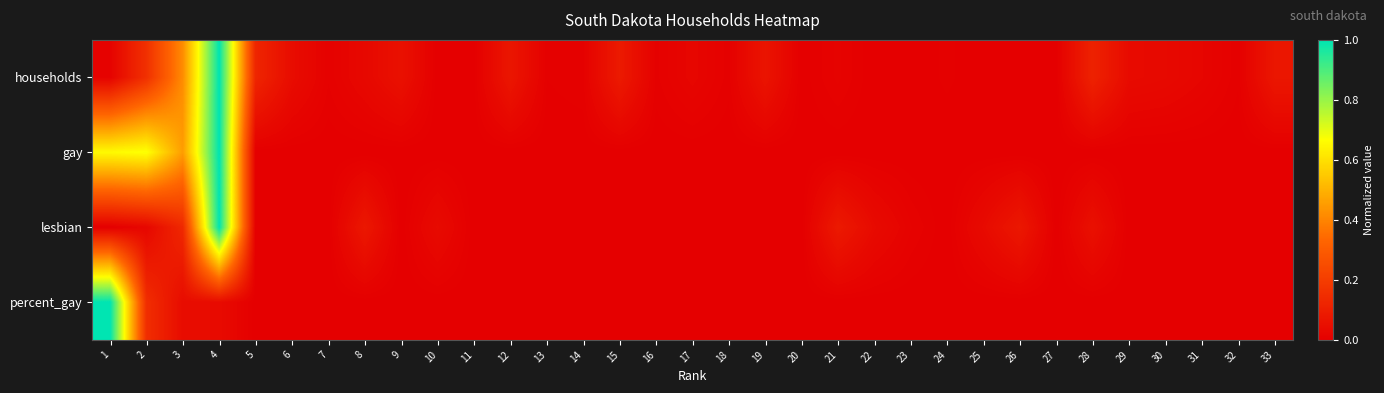

Reading left to right, extract all data points from this chart.

households: 1=0.0	2=0.2	3=0.4	4=1.0	5=0.1	6=0.0	7=0.0	8=0.0	9=0.1	10=0.0	11=0.0	12=0.1	13=0.0	14=0.0	15=0.1	16=0.0	17=0.0	18=0.0	19=0.1	20=0.0	21=0.0	22=0.0	23=0.0	24=0.0	25=0.0	26=0.0	27=0.0	28=0.1	29=0.0	30=0.0	31=0.0	32=0.0	33=0.1
gay: 1=0.7	2=0.7	3=0.5	4=1.0	5=0.0	6=0.0	7=0.0	8=0.0	9=0.0	10=0.0	11=0.0	12=0.0	13=0.0	14=0.0	15=0.0	16=0.0	17=0.0	18=0.0	19=0.0	20=0.0	21=0.0	22=0.0	23=0.0	24=0.0	25=0.0	26=0.0	27=0.0	28=0.0	29=0.0	30=0.0	31=0.0	32=0.0	33=0.0
lesbian: 1=0.0	2=0.0	3=0.1	4=1.0	5=0.0	6=0.0	7=0.0	8=0.1	9=0.0	10=0.0	11=0.0	12=0.0	13=0.0	14=0.0	15=0.0	16=0.0	17=0.0	18=0.0	19=0.0	20=0.0	21=0.1	22=0.0	23=0.0	24=0.0	25=0.0	26=0.1	27=0.0	28=0.1	29=0.0	30=0.0	31=0.0	32=0.0	33=0.0
percent_gay: 1=1.0	2=0.2	3=0.0	4=0.0	5=0.0	6=0.0	7=0.0	8=0.0	9=0.0	10=0.0	11=0.0	12=0.0	13=0.0	14=0.0	15=0.0	16=0.0	17=0.0	18=0.0	19=0.0	20=0.0	21=0.0	22=0.0	23=0.0	24=0.0	25=0.0	26=0.0	27=0.0	28=0.0	29=0.0	30=0.0	31=0.0	32=0.0	33=0.0